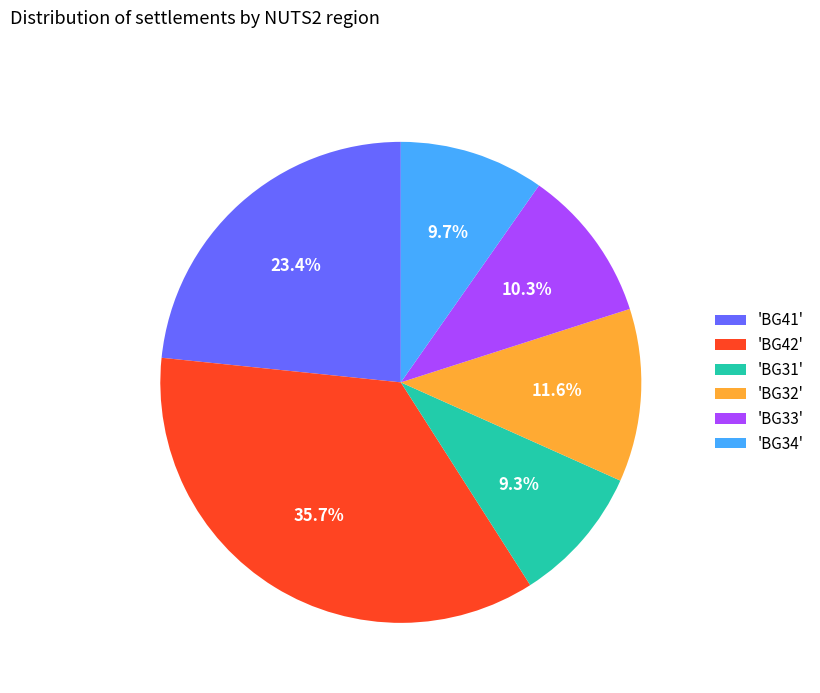

Does 'BG41' represent more than half of the total?

No